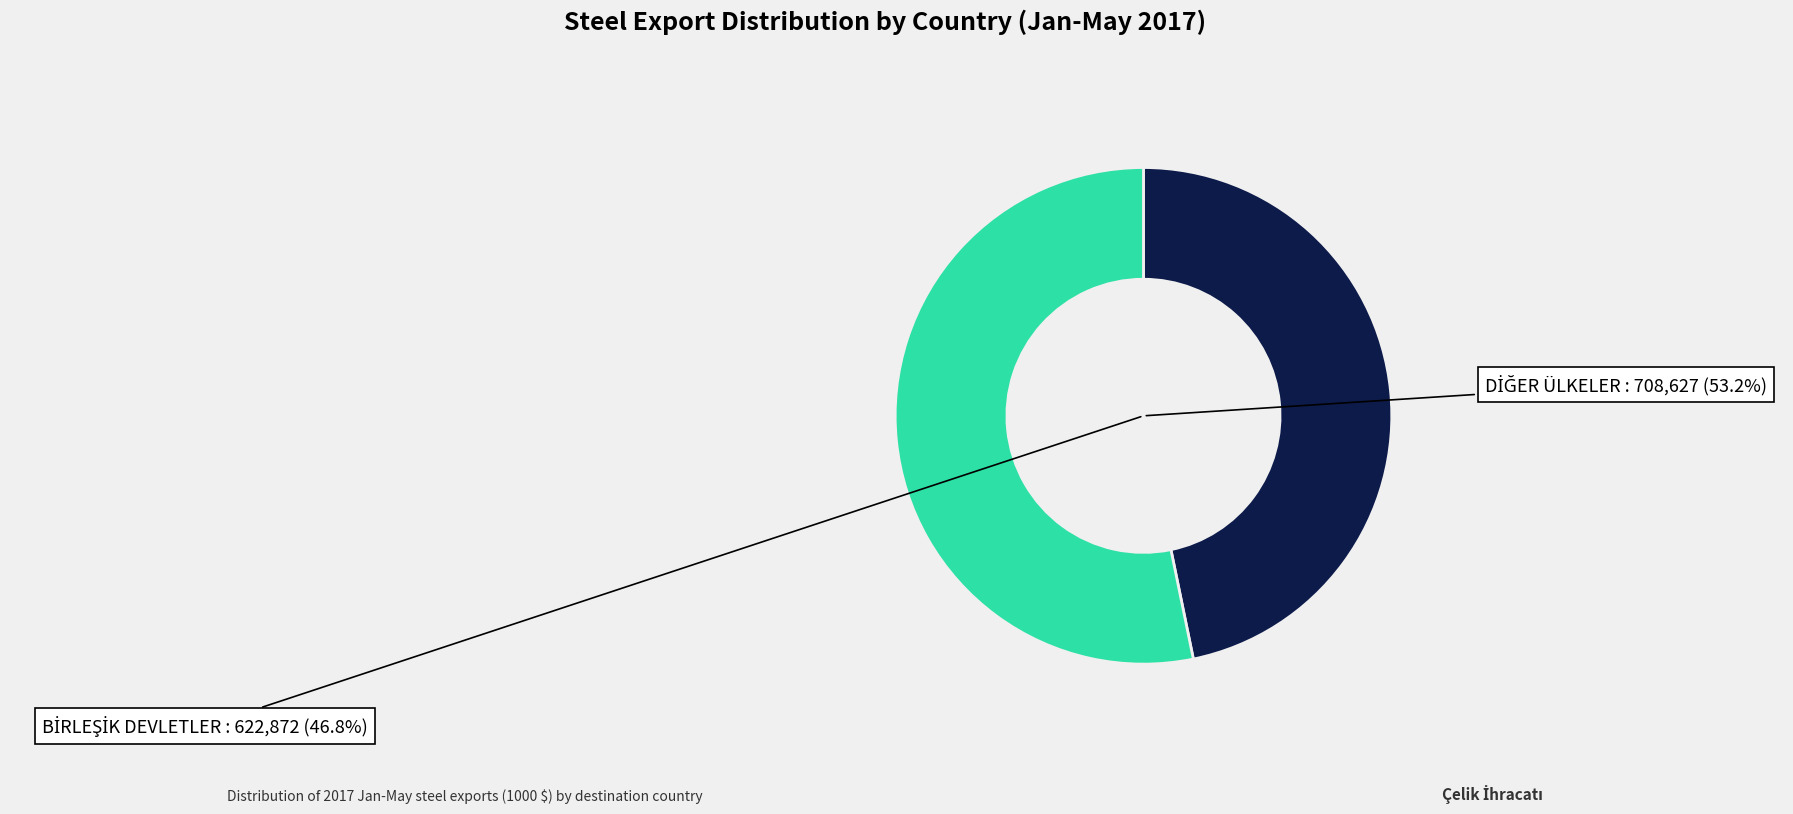

The ADANA YUMURT.SER.BÖL slice represents 13% of the pie. True or false?

False